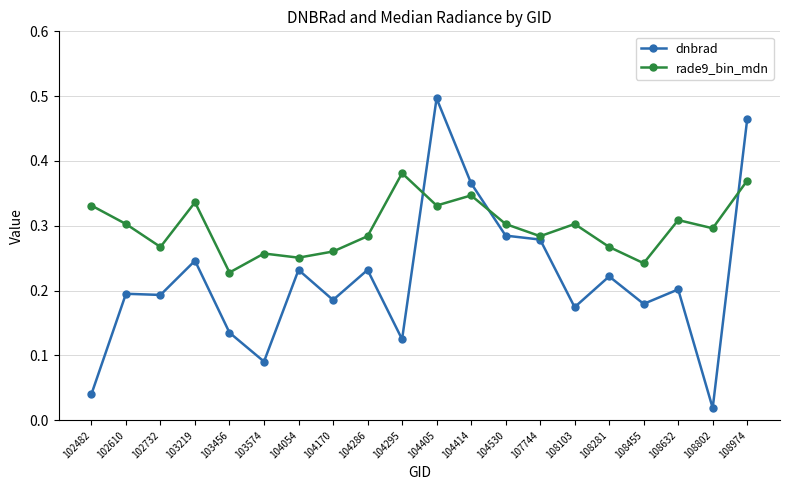

Which series has the largest range (max minus min)?

dnbrad